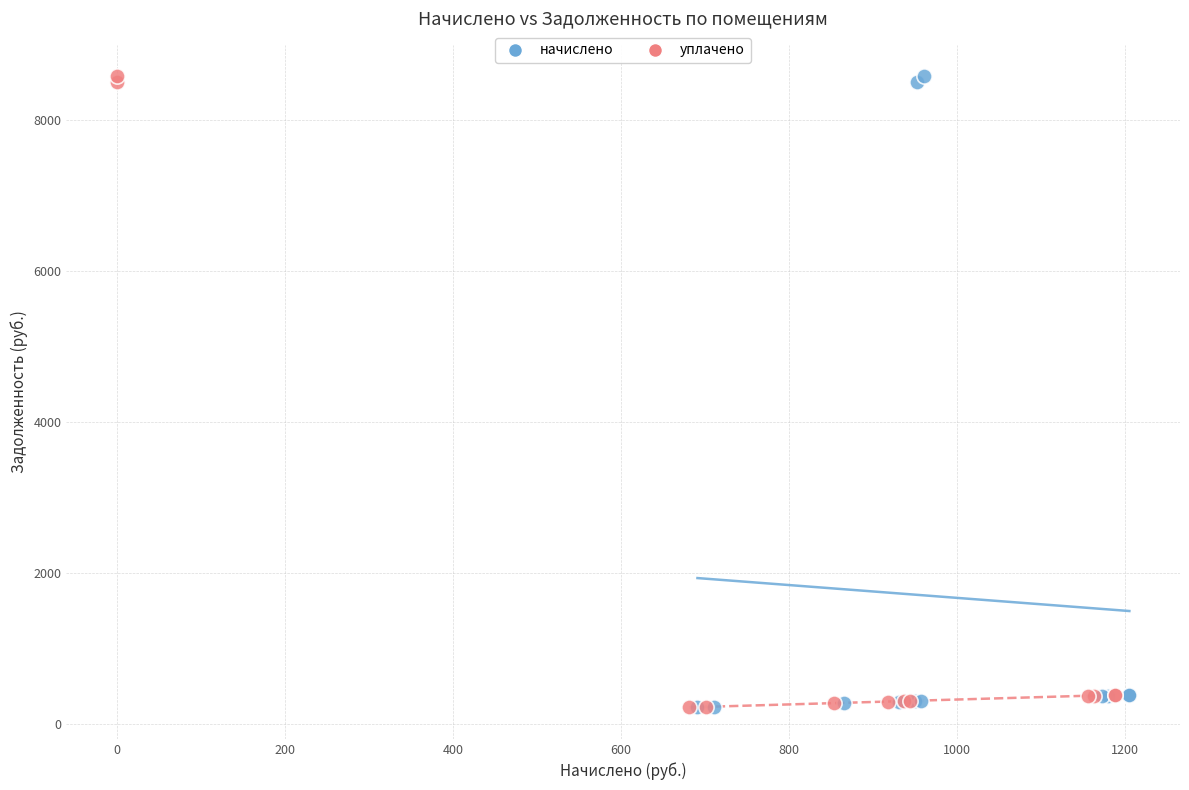

What are all the series names shown in the legend?

начислено, уплачено